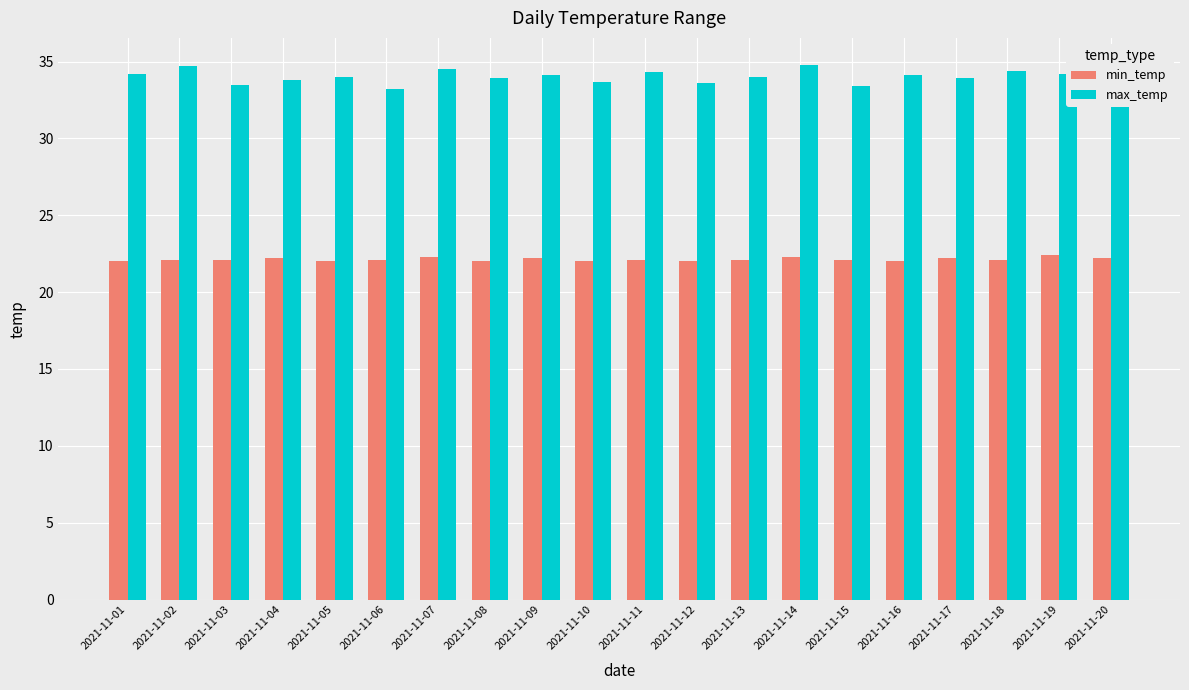

Is it true that min_temp equals 9.9 at 2021-11-07?

False